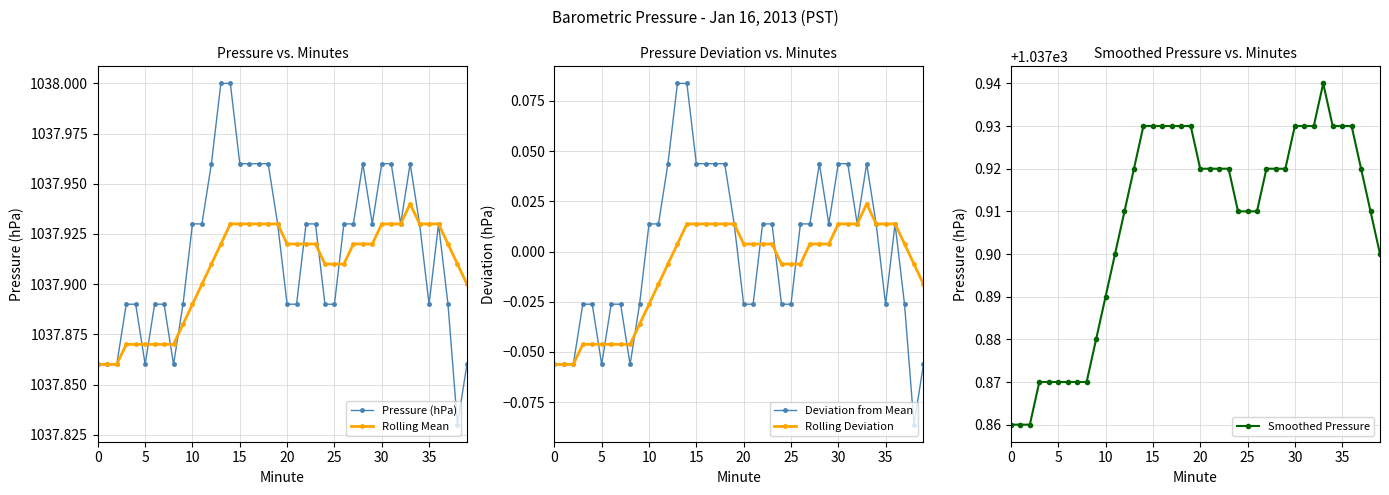

At 0, list the series in order from smallest to largest.

Deviation from Mean, Rolling Deviation, Pressure (hPa), Rolling Mean, Smoothed Pressure